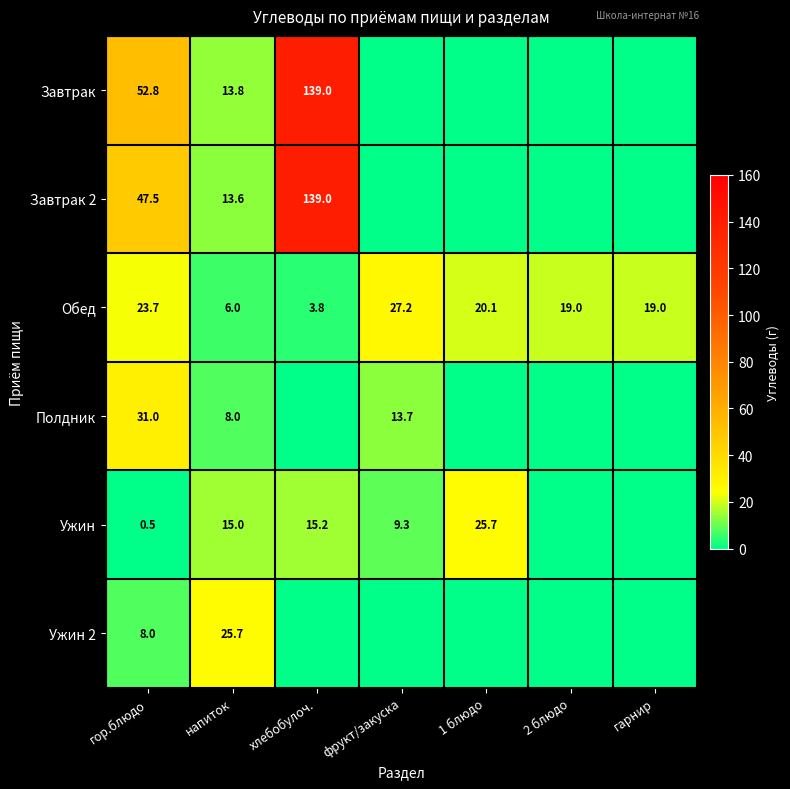

What is the maximum value shown in the chart?

139.0